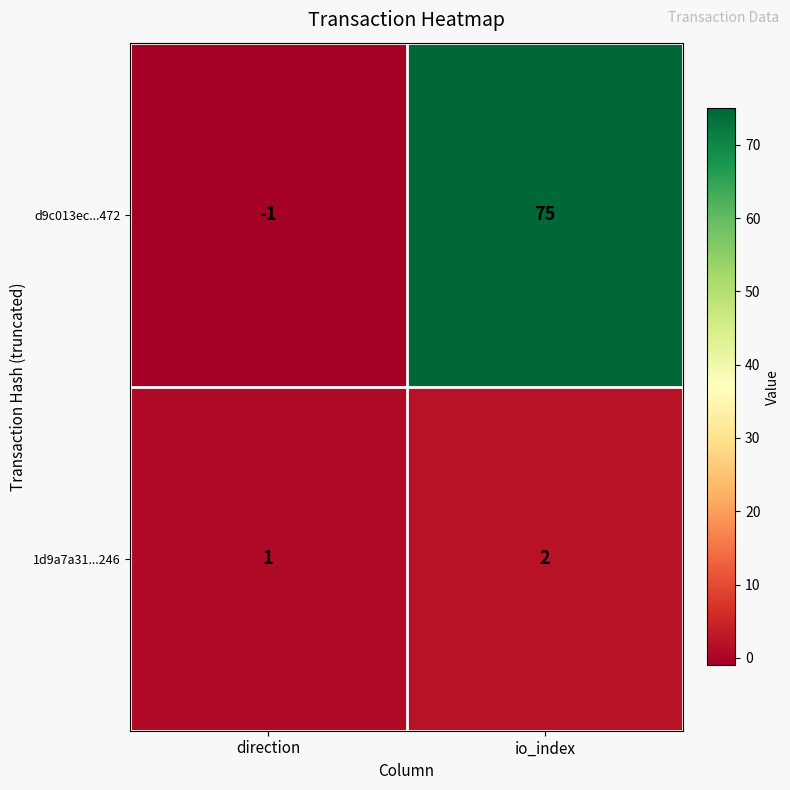

What is the greatest value displayed?

75